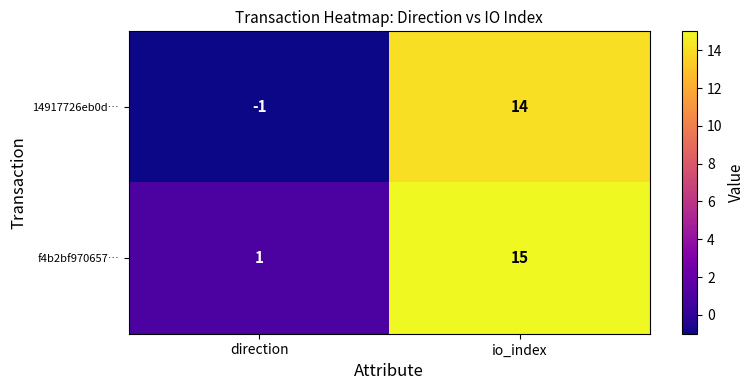

Rank the series by their average value, from highest to lowest.

f4b2bf970657…, 14917726eb0d…